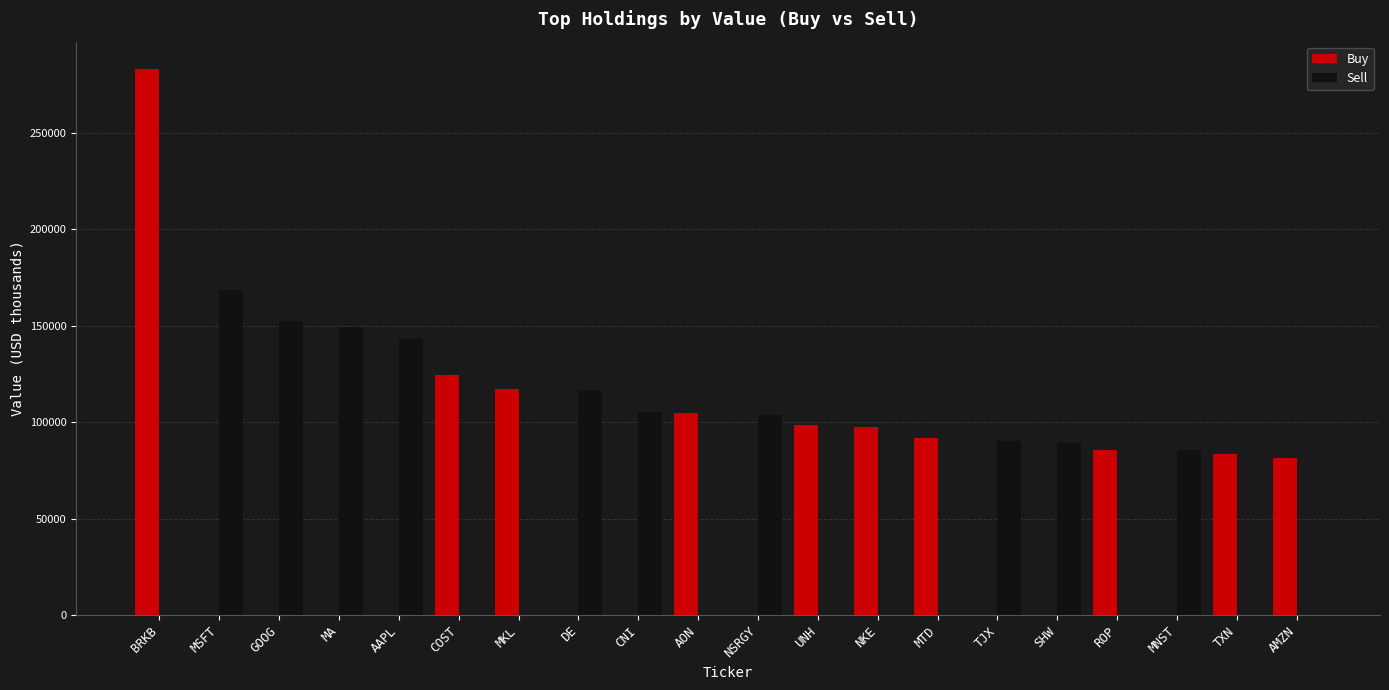

What are all the series names shown in the legend?

Buy, Sell